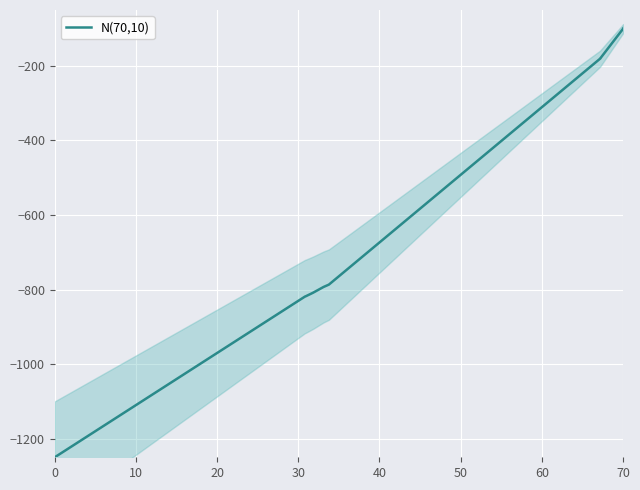

The value at 70 is -25.5. True or false?

False